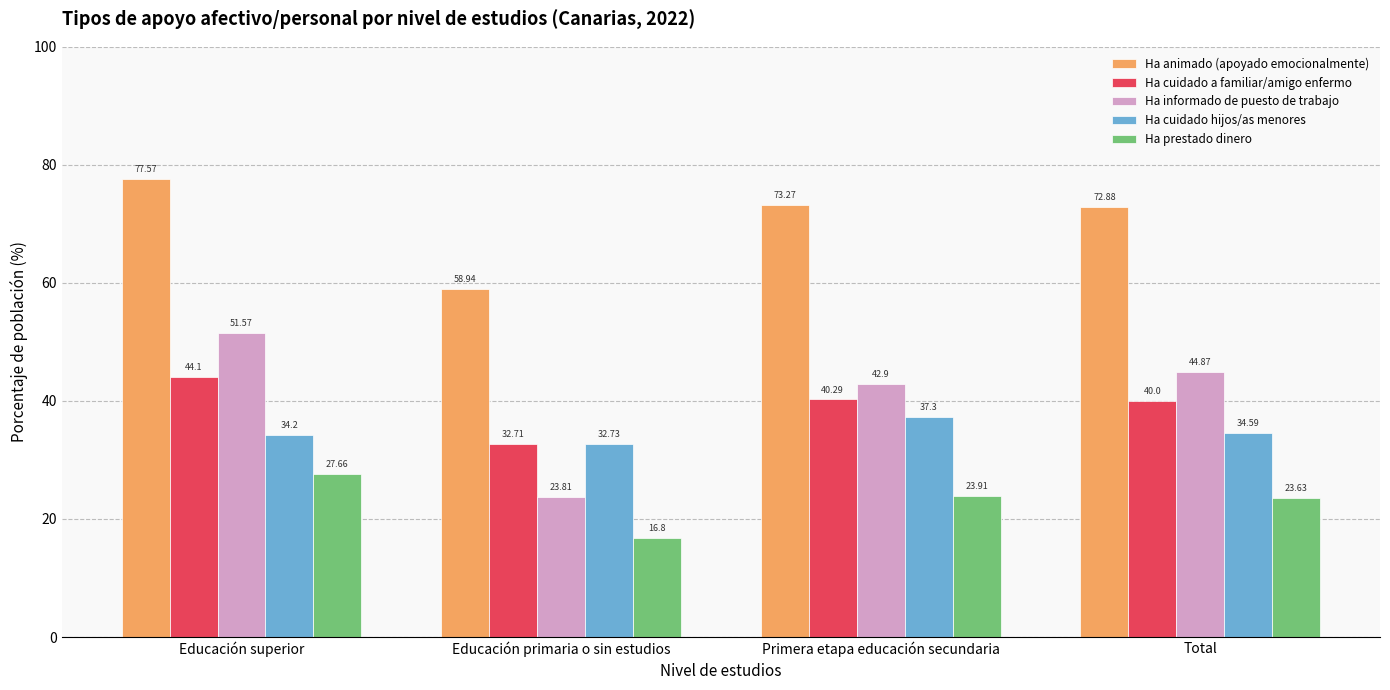

What is the difference between the Ha animado (apoyado emocionalmente) values at Primera etapa educación secundaria and Educación primaria o sin estudios?

14.3